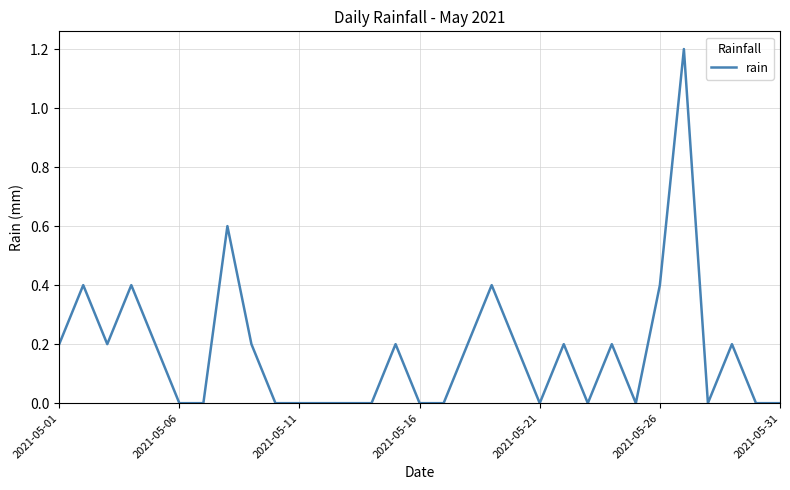

What is the maximum value shown in the chart?

1.2